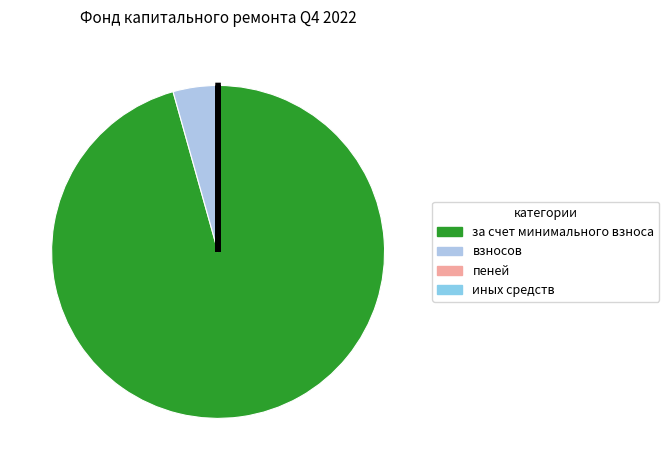

Is it true that за счет минимального взноса is 96% of the pie?

True